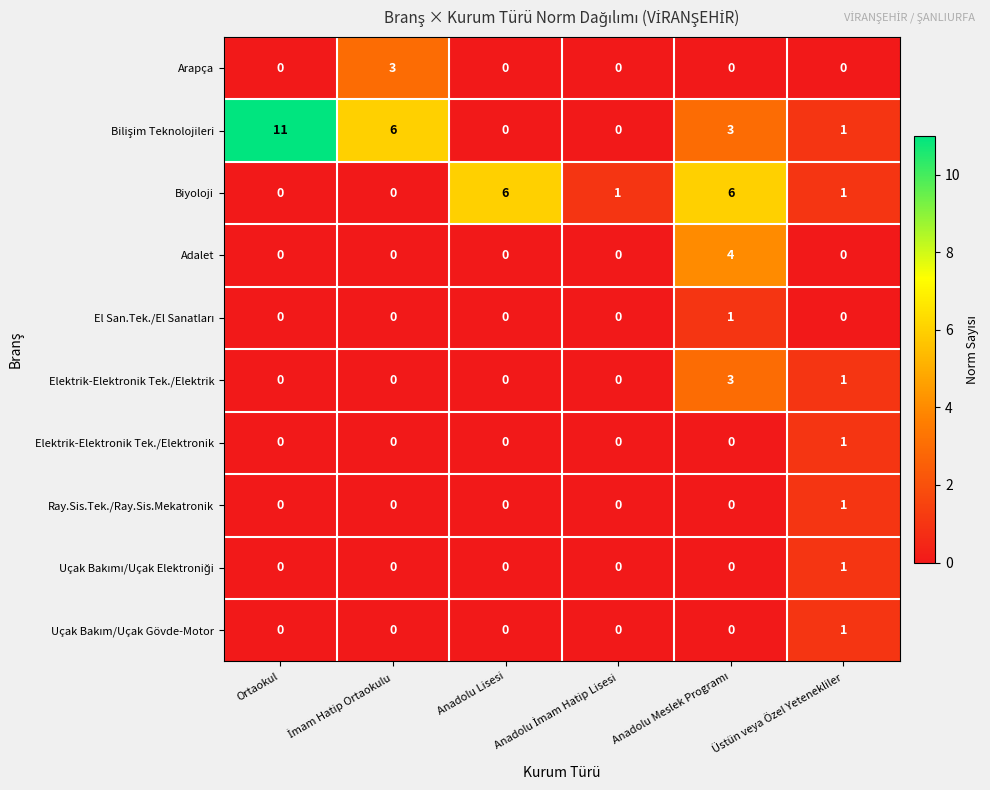

At how many categories does at least one series exceed 0?

6